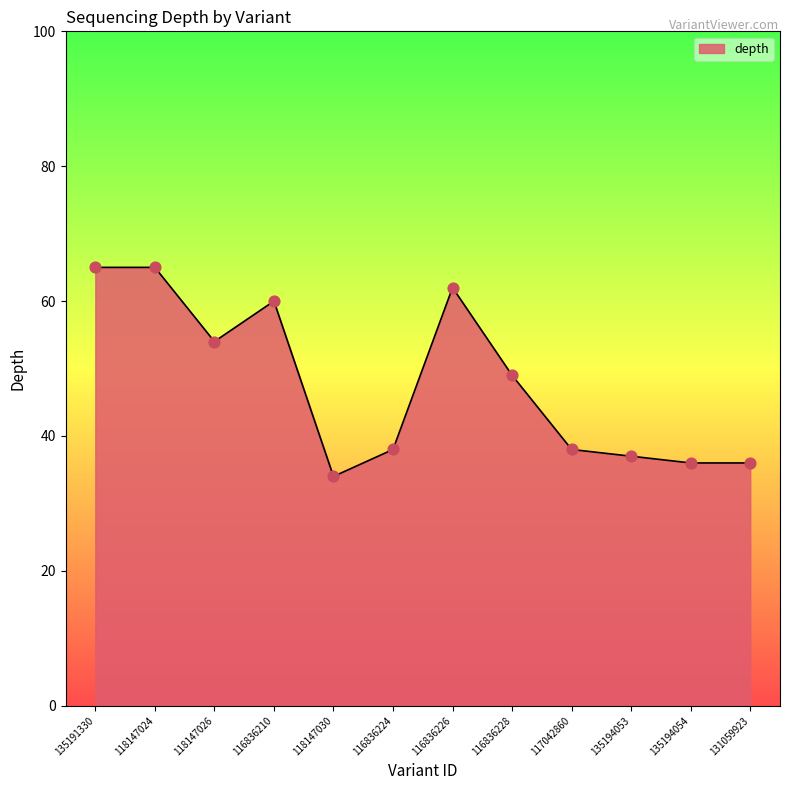

Which has a higher value, 116836224 or 135194054?

116836224